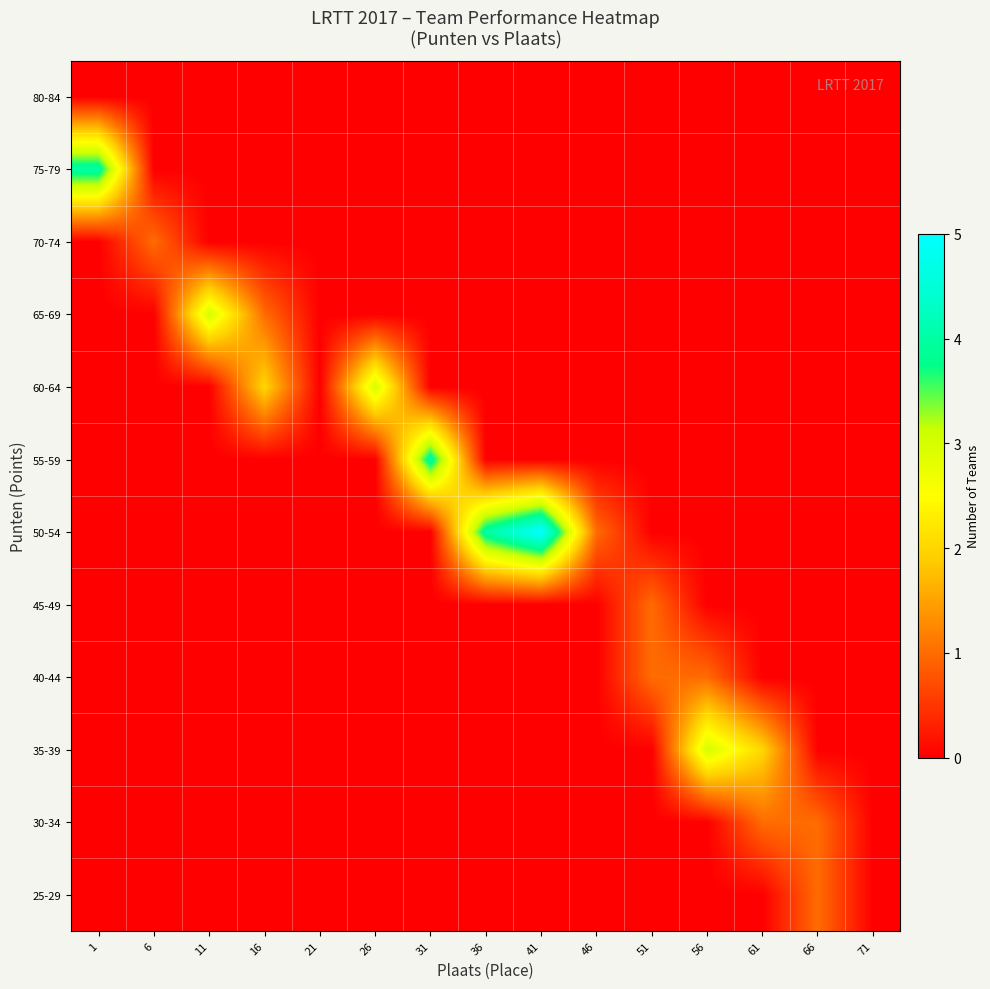

Reading left to right, transcribe all the data shown in this chart.

25-29: 1=0	6=0	11=0	16=0	21=0	26=0	31=0	36=0	41=0	46=0	51=0	56=0	61=0	66=1	71=0
30-34: 1=0	6=0	11=0	16=0	21=0	26=0	31=0	36=0	41=0	46=0	51=0	56=0	61=1	66=1	71=0
35-39: 1=0	6=0	11=0	16=0	21=0	26=0	31=0	36=0	41=0	46=0	51=0	56=3	61=2	66=0	71=0
40-44: 1=0	6=0	11=0	16=0	21=0	26=0	31=0	36=0	41=0	46=0	51=1	56=1	61=0	66=0	71=0
45-49: 1=0	6=0	11=0	16=0	21=0	26=0	31=0	36=0	41=0	46=0	51=1	56=0	61=0	66=0	71=0
50-54: 1=0	6=0	11=0	16=0	21=0	26=0	31=0	36=4	41=5	46=1	51=0	56=0	61=0	66=0	71=0
55-59: 1=0	6=0	11=0	16=0	21=0	26=0	31=4	36=0	41=0	46=0	51=0	56=0	61=0	66=0	71=0
60-64: 1=0	6=0	11=0	16=2	21=0	26=3	31=0	36=0	41=0	46=0	51=0	56=0	61=0	66=0	71=0
65-69: 1=0	6=0	11=3	16=1	21=0	26=0	31=0	36=0	41=0	46=0	51=0	56=0	61=0	66=0	71=0
70-74: 1=0	6=1	11=0	16=0	21=0	26=0	31=0	36=0	41=0	46=0	51=0	56=0	61=0	66=0	71=0
75-79: 1=4	6=0	11=0	16=0	21=0	26=0	31=0	36=0	41=0	46=0	51=0	56=0	61=0	66=0	71=0
80-84: 1=0	6=0	11=0	16=0	21=0	26=0	31=0	36=0	41=0	46=0	51=0	56=0	61=0	66=0	71=0